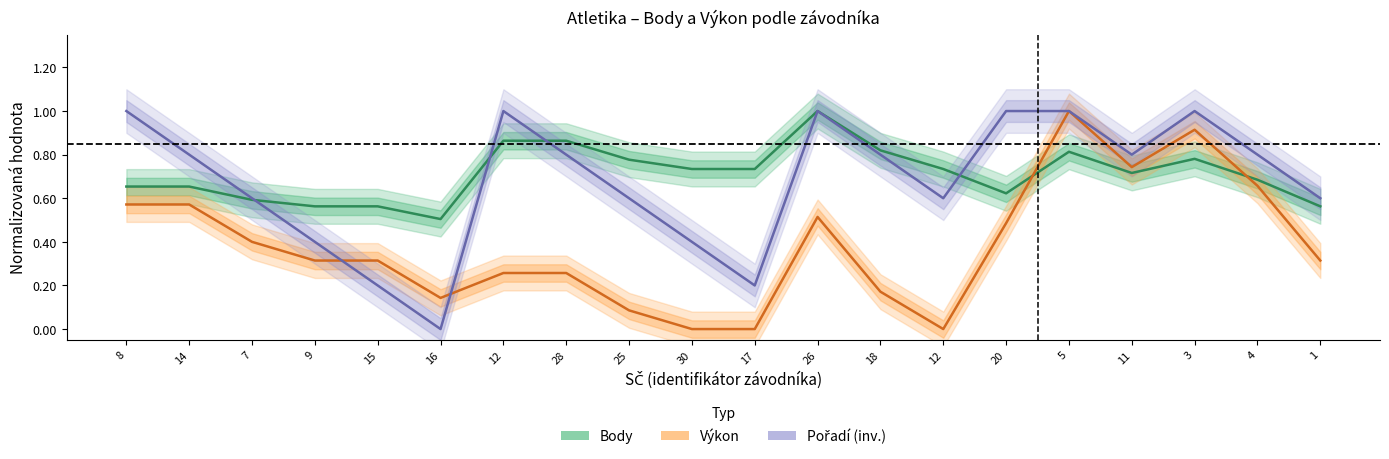

Which series changed the most between 12 and 5?

Výkon (scaled)